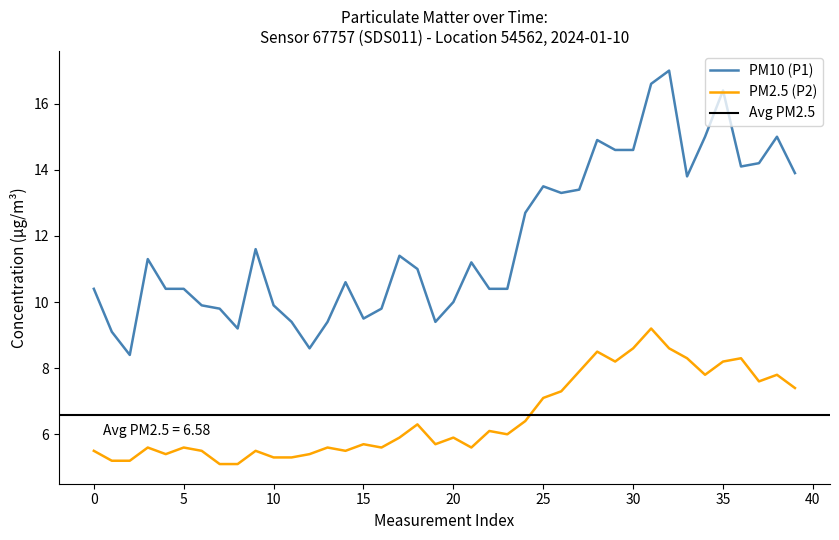

Is the value of PM10 (P1) at 13 greater than the value of PM2.5 (P2) at 34?

Yes